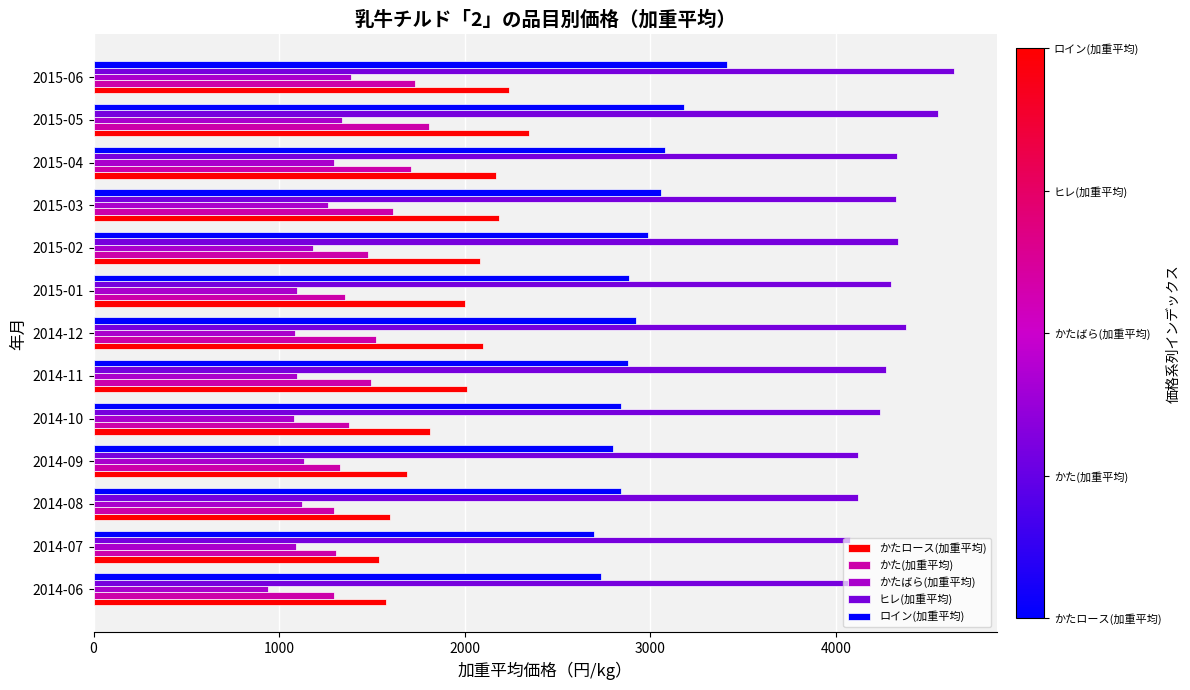

List the series in order of their peak value, lowest first.

かたばら(加重平均), かた(加重平均), かたロース(加重平均), ロイン(加重平均), ヒレ(加重平均)